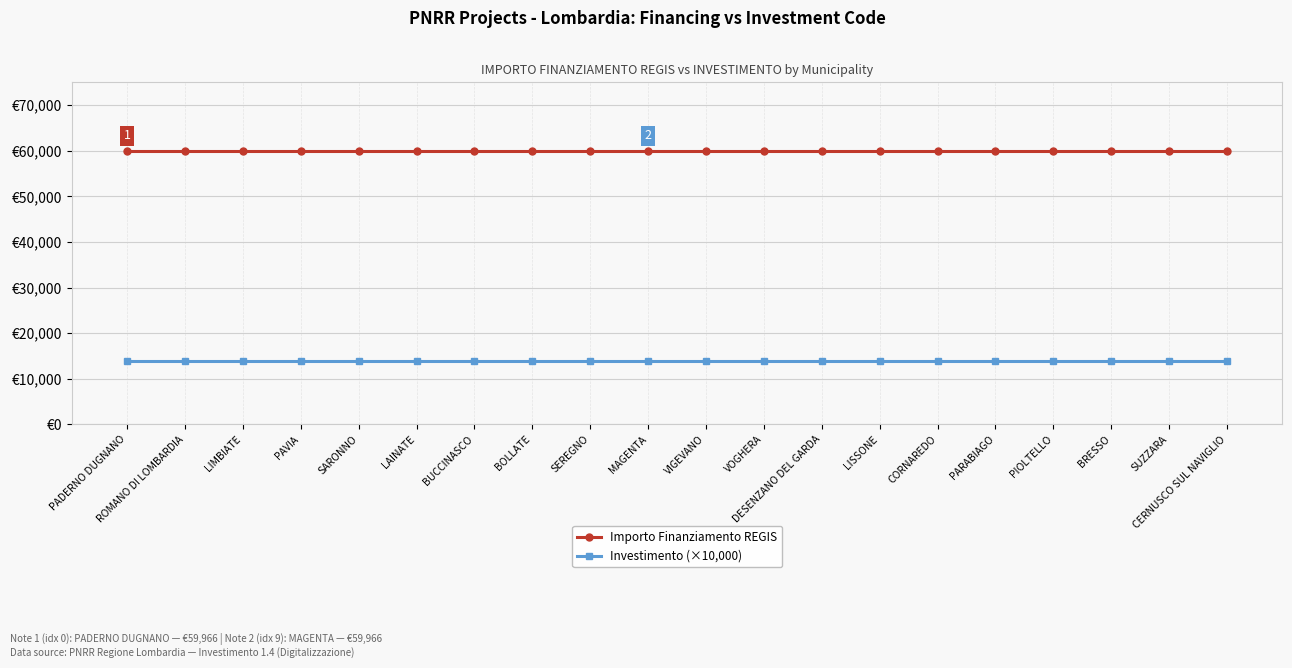

True or false: Importo Finanziamento REGIS and Investimento (×10,000) cross at least once.

False